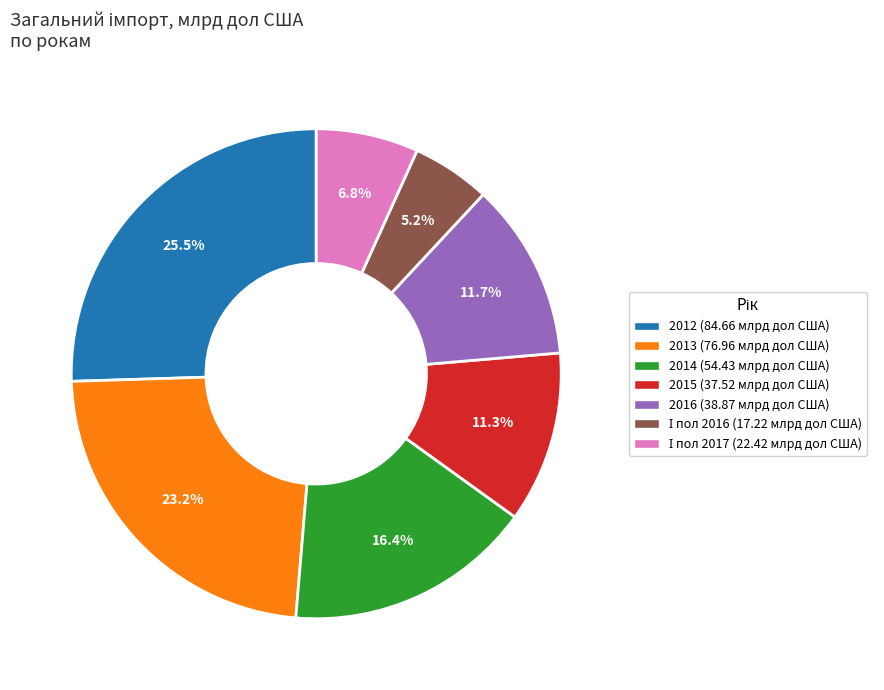

The 2013 slice represents 23% of the pie. True or false?

True